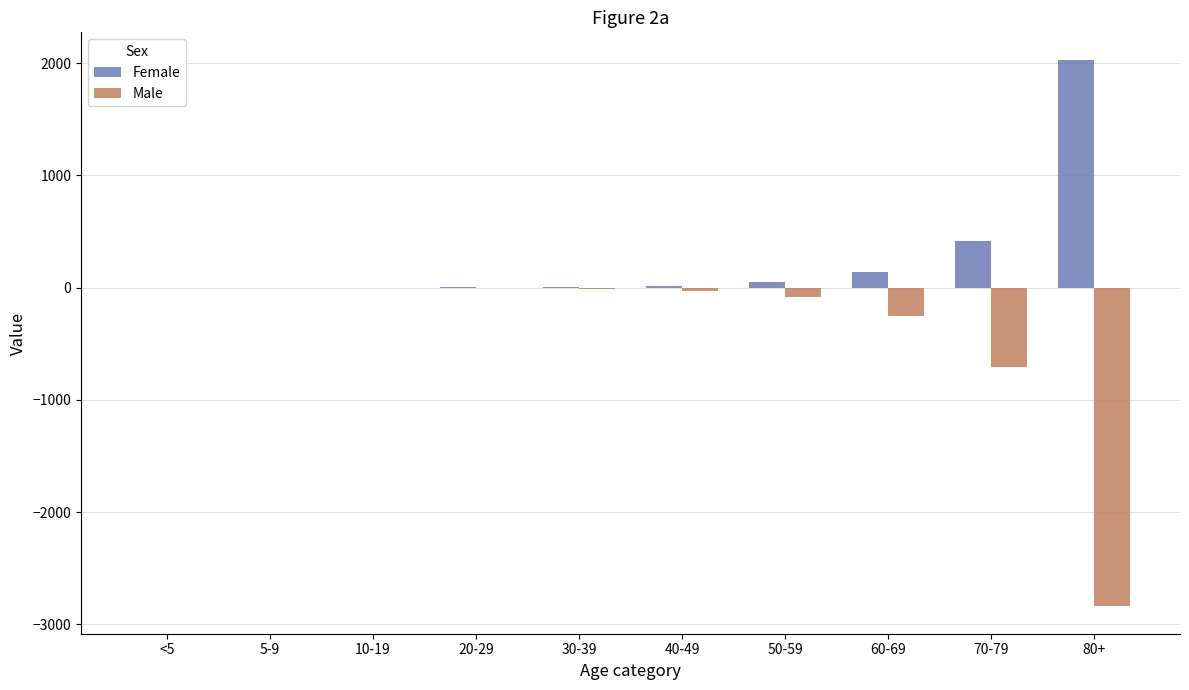

How many series are shown in this chart?

2